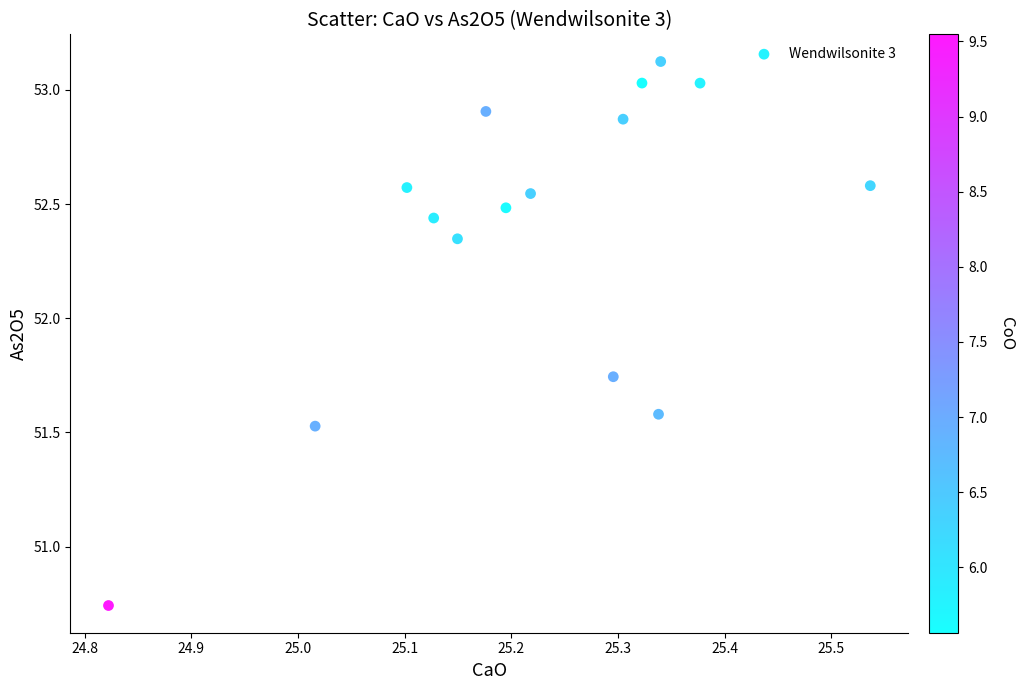

What is the range of X values (max minus min)?

0.7